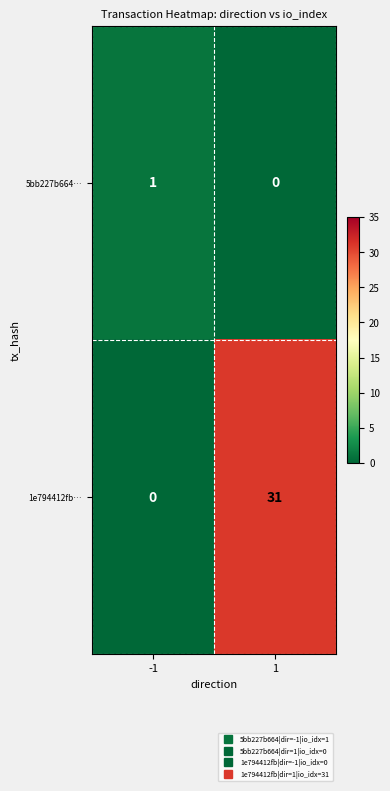

The value of 1e794412fb… at 1 is 31. True or false?

True